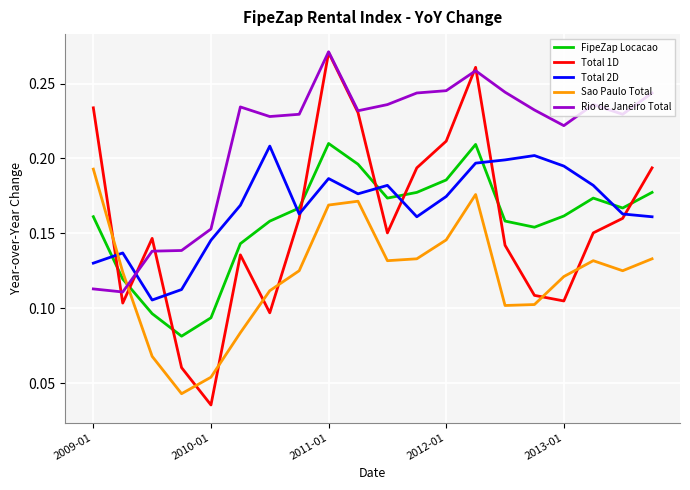

True or false: Total 2D and Total 1D cross at least once.

True